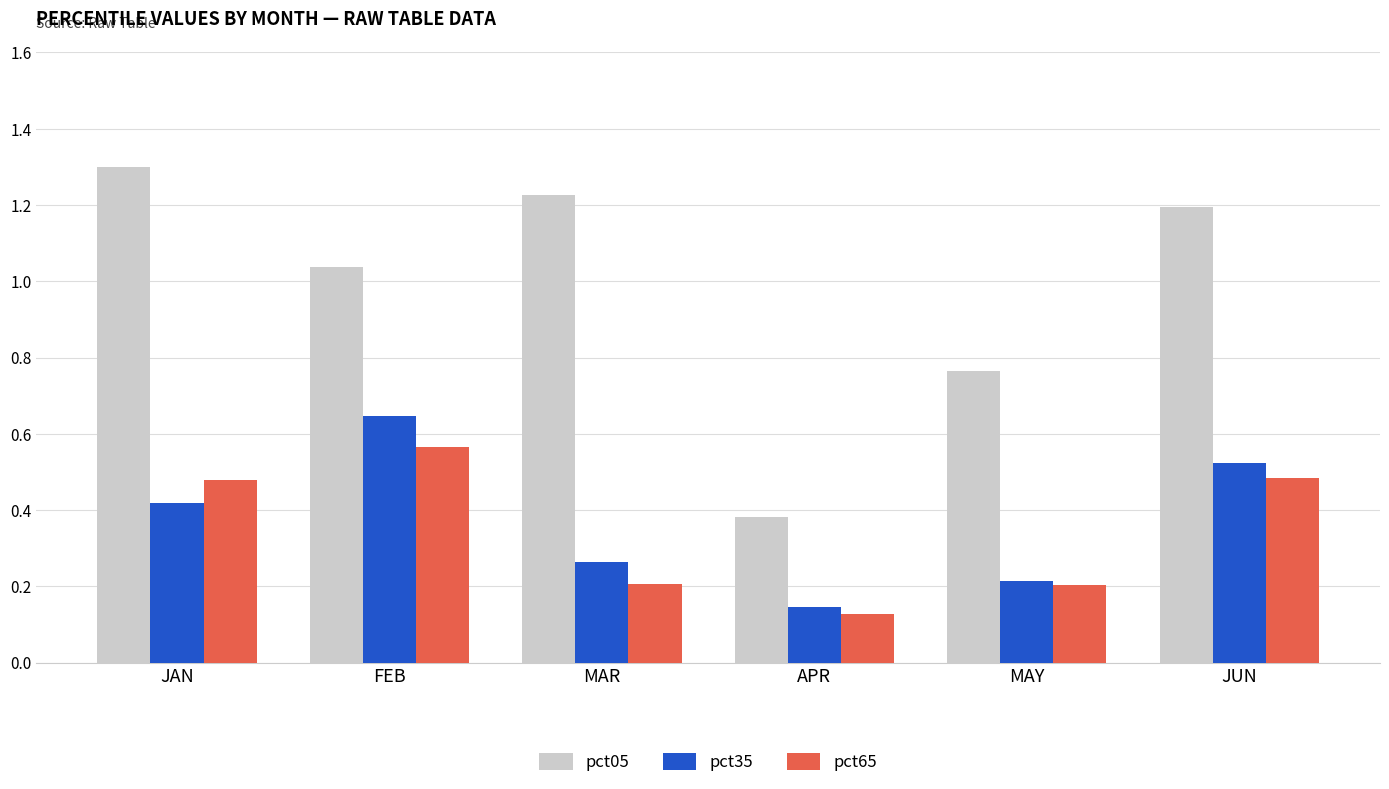

Which series has the largest range (max minus min)?

pct05